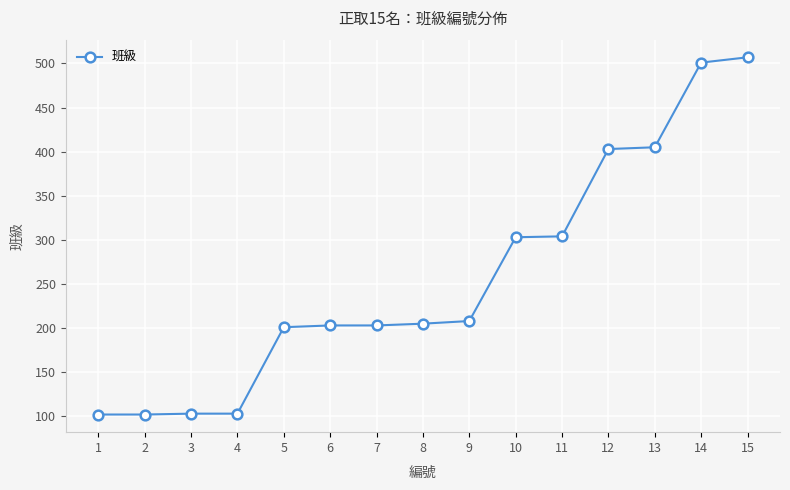

Is it true that the value at 3 is 103?

True